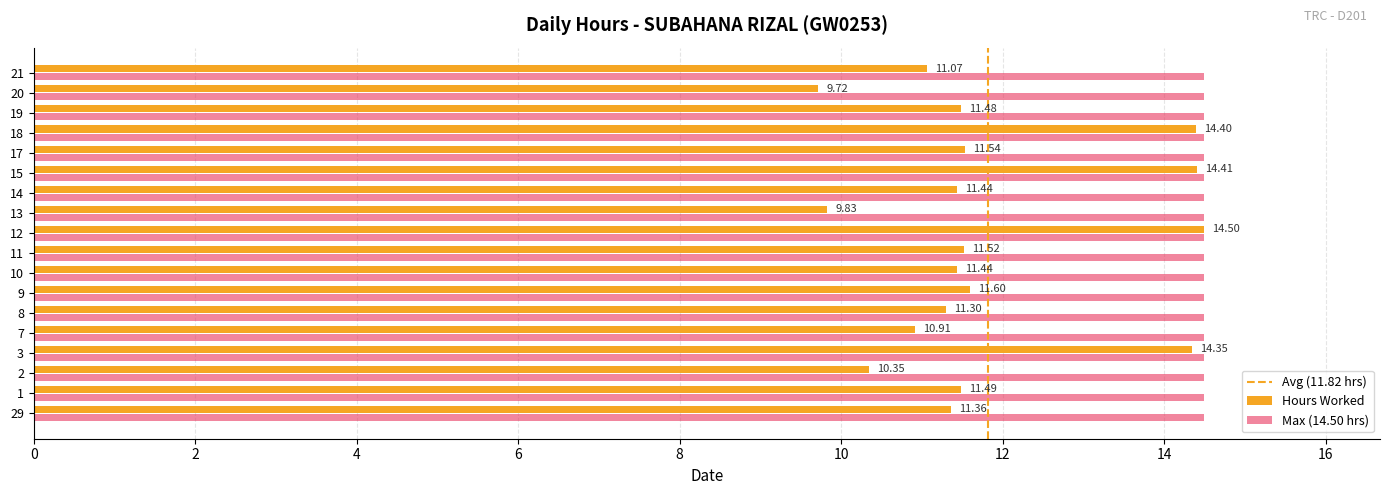

Rank the series by their average value, from highest to lowest.

Max (14.50 hrs), Hours Worked